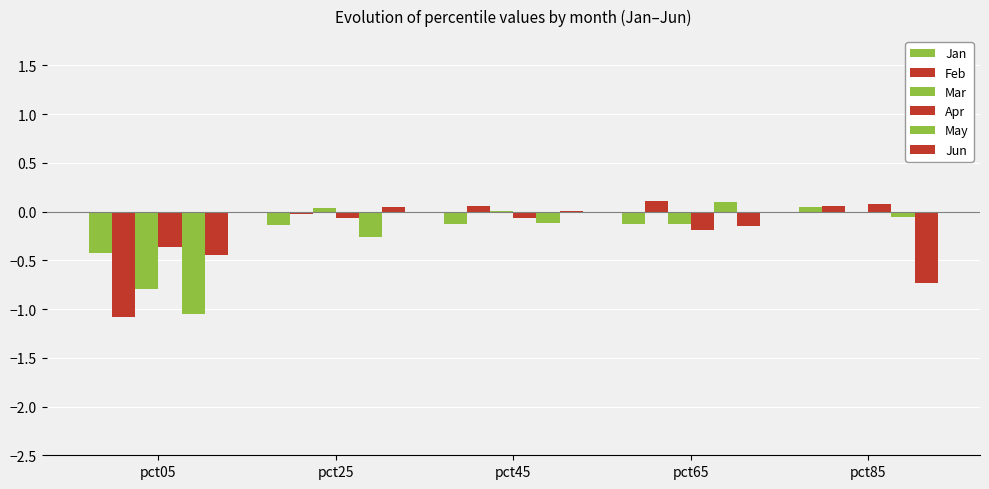

Reading left to right, transcribe all the data shown in this chart.

Jan: pct05=-0.4	pct25=-0.1	pct45=-0.1	pct65=-0.1	pct85=0.1
Feb: pct05=-1.1	pct25=-0.0	pct45=0.1	pct65=0.1	pct85=0.1
Mar: pct05=-0.8	pct25=0.0	pct45=0.0	pct65=-0.1	pct85=0.0
Apr: pct05=-0.4	pct25=-0.1	pct45=-0.1	pct65=-0.2	pct85=0.1
May: pct05=-1.0	pct25=-0.3	pct45=-0.1	pct65=0.1	pct85=-0.1
Jun: pct05=-0.4	pct25=0.0	pct45=0.0	pct65=-0.1	pct85=-0.7